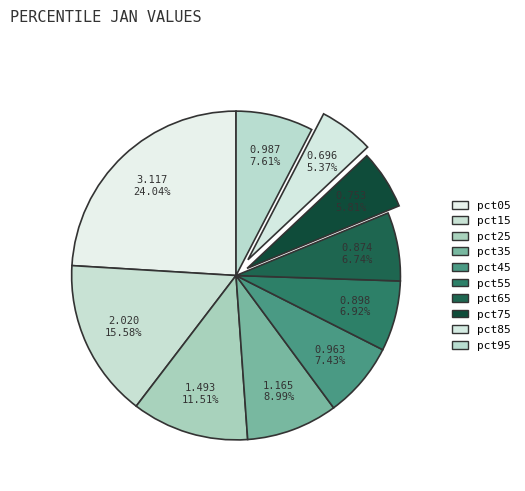

To the nearest percent, what is the difference between the pct45 and pct15 slice percentages?

8%